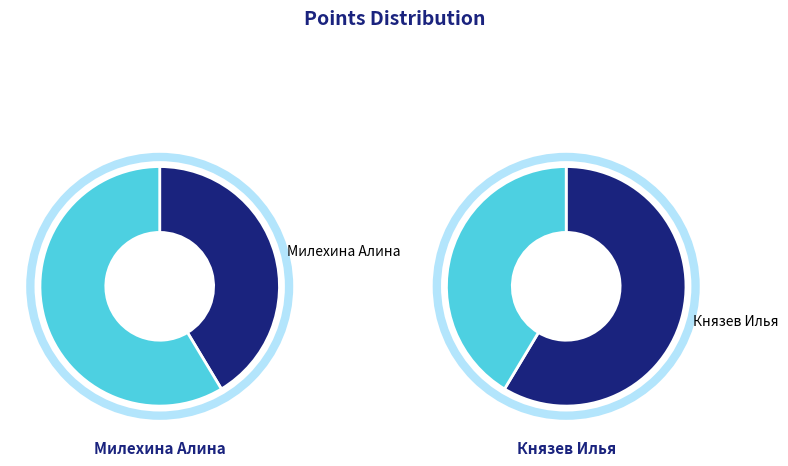

Rank the categories by value from highest to lowest.

Князев Илья, Милехина Алина